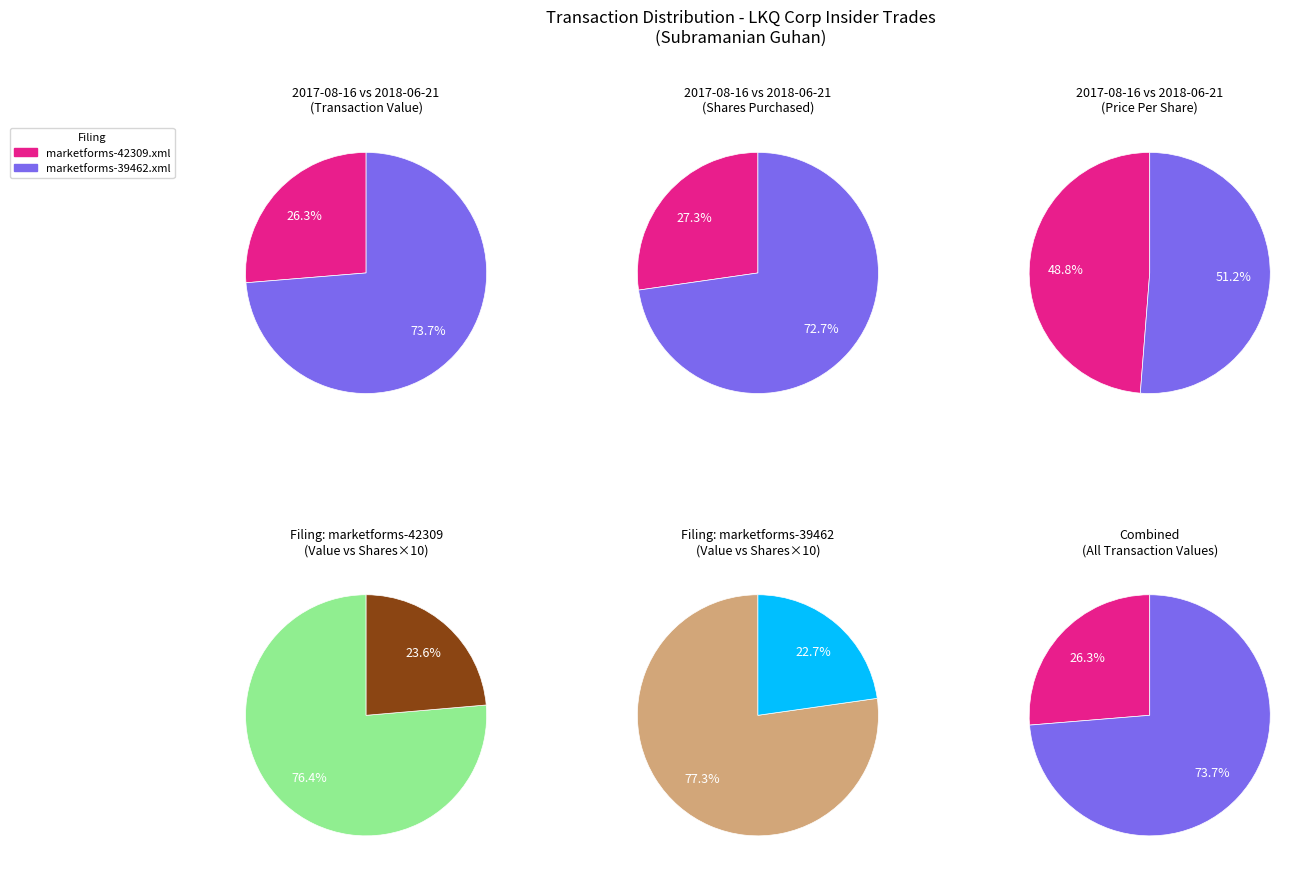

At marketforms-42309.xml, list the series in order from largest to smallest.

transactionValue, transactionShares, transactionPricePerShare